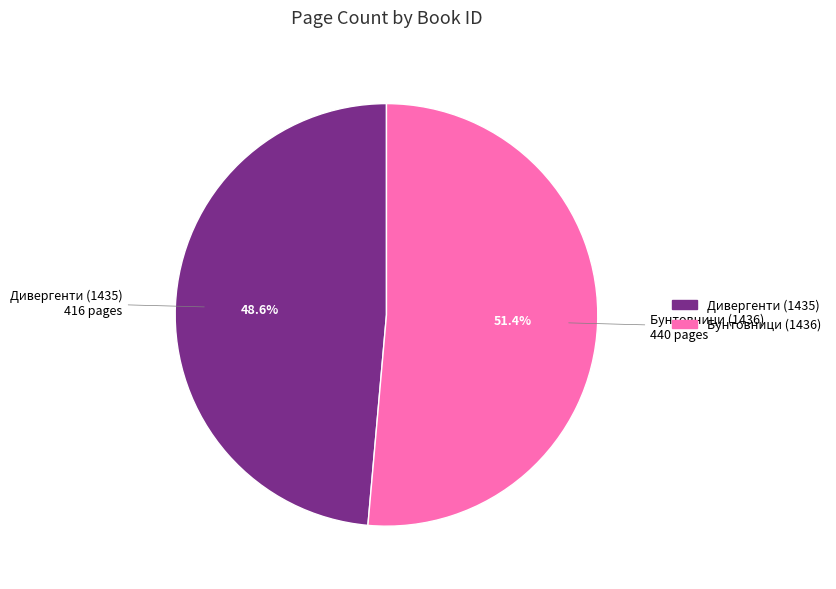

Between Дивергенти (1435) and Бунтовници (1436), which is larger?

Бунтовници (1436)